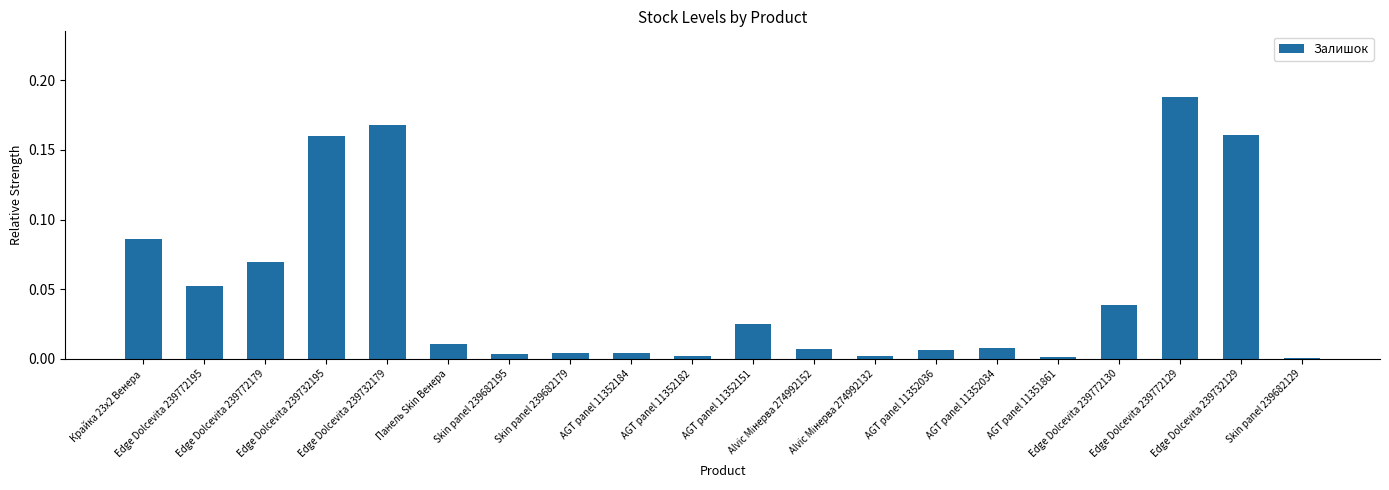

What is the sum of all values?

1.0